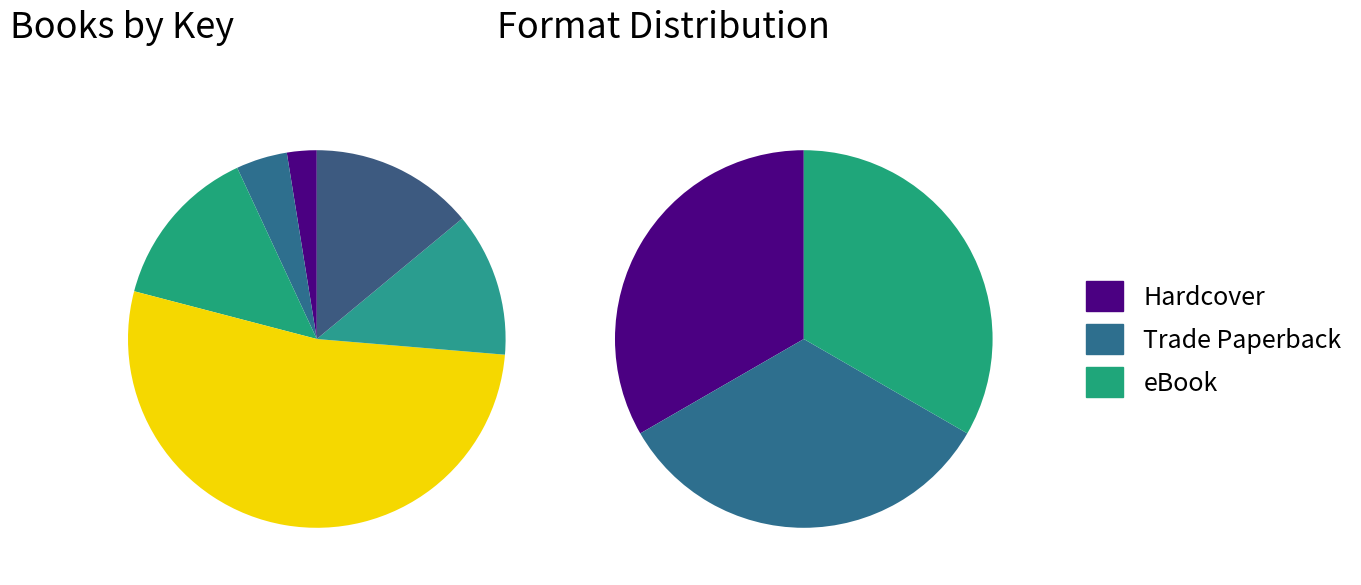

What is the majority slice?

Exit Strategy